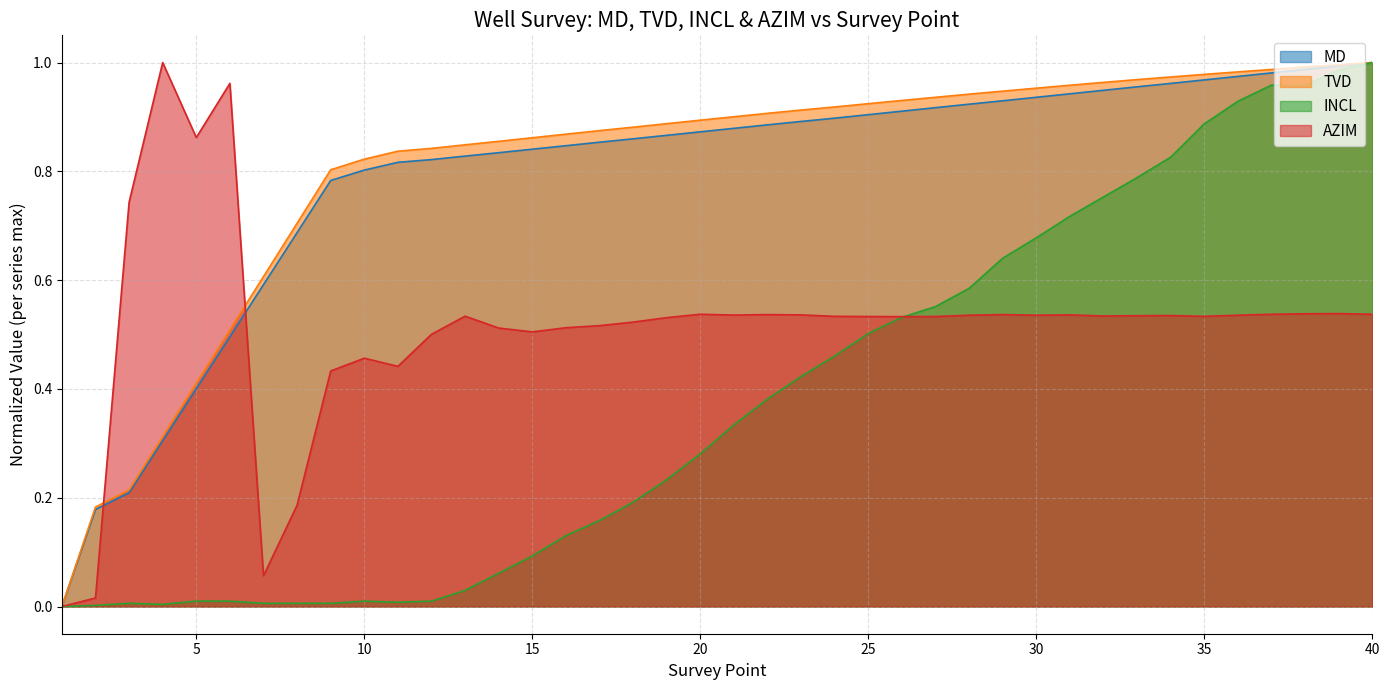

Count the number of data series in this chart.

4